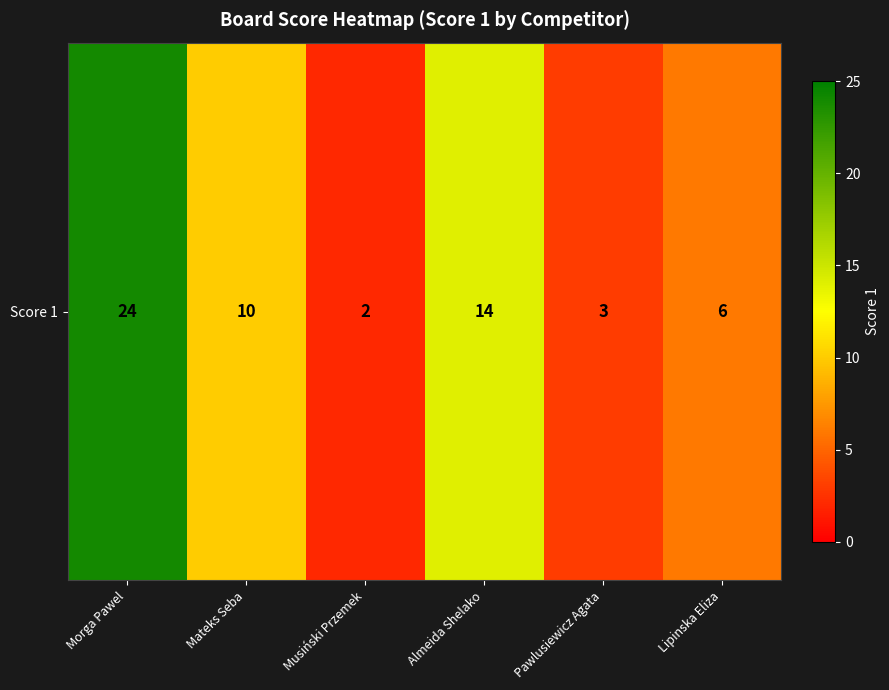

Which label corresponds to the smallest value in the chart?

Musiński Przemek